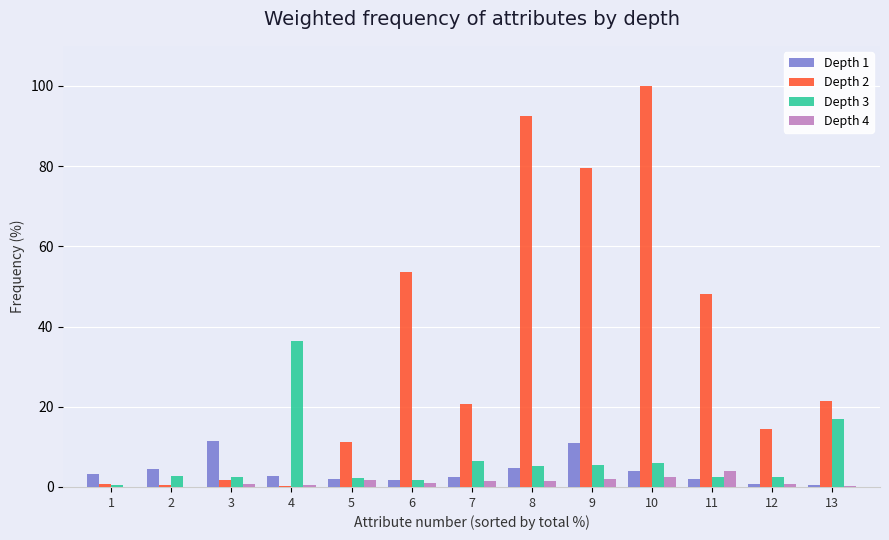

The value of Depth 4 at 11 is 4.0. True or false?

True